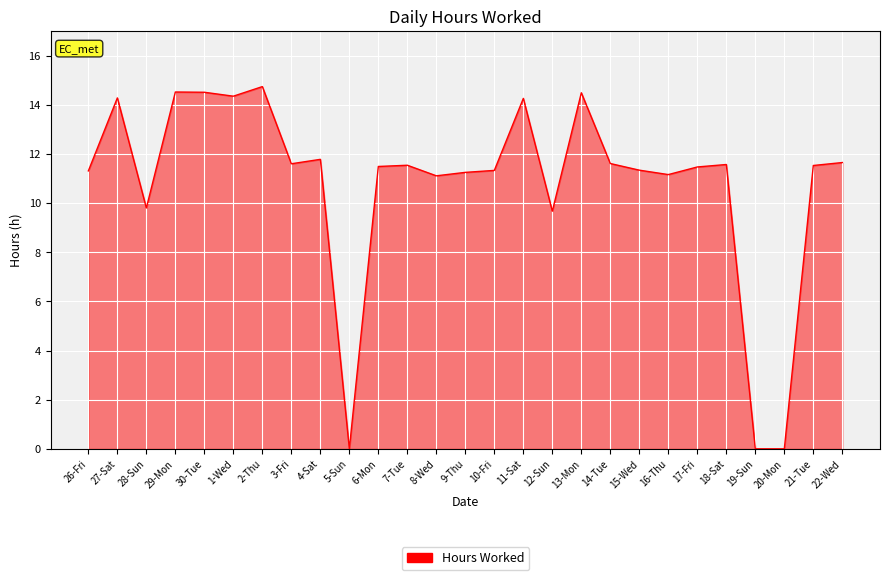

What is the difference between the values at 6-Mon and 20-Mon?

11.5